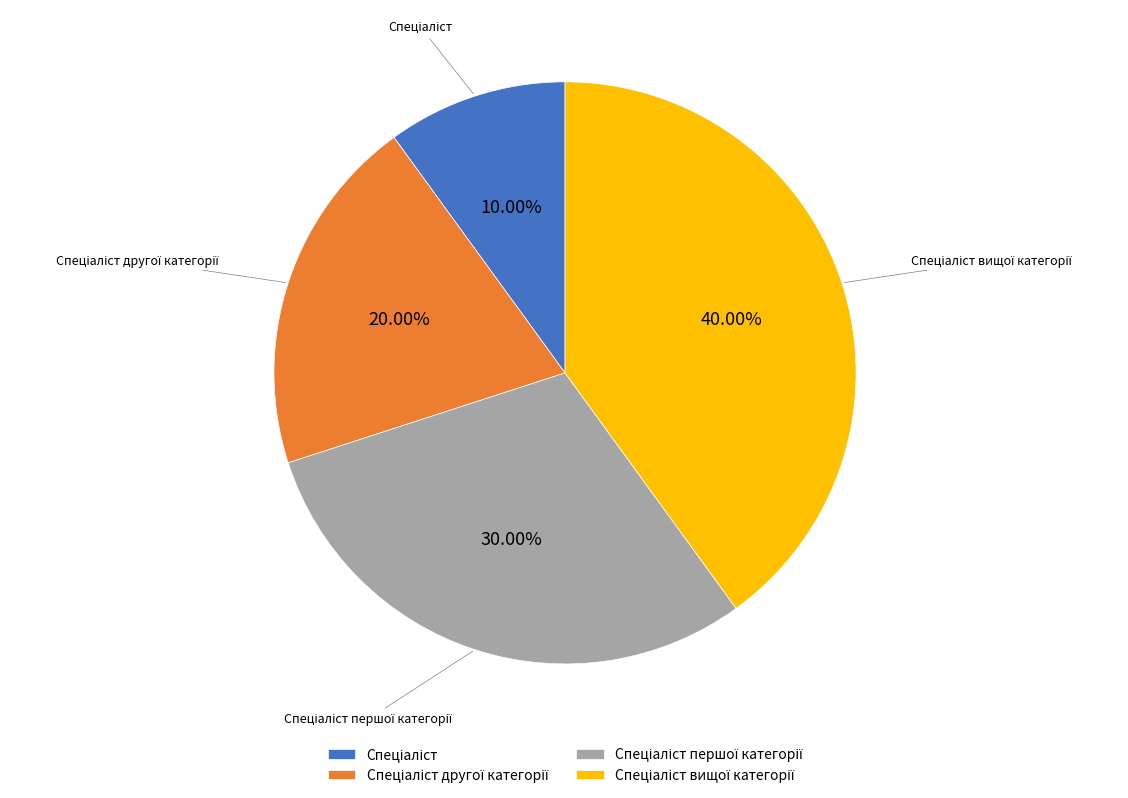

Is there any slice that represents more than half of the pie?

No